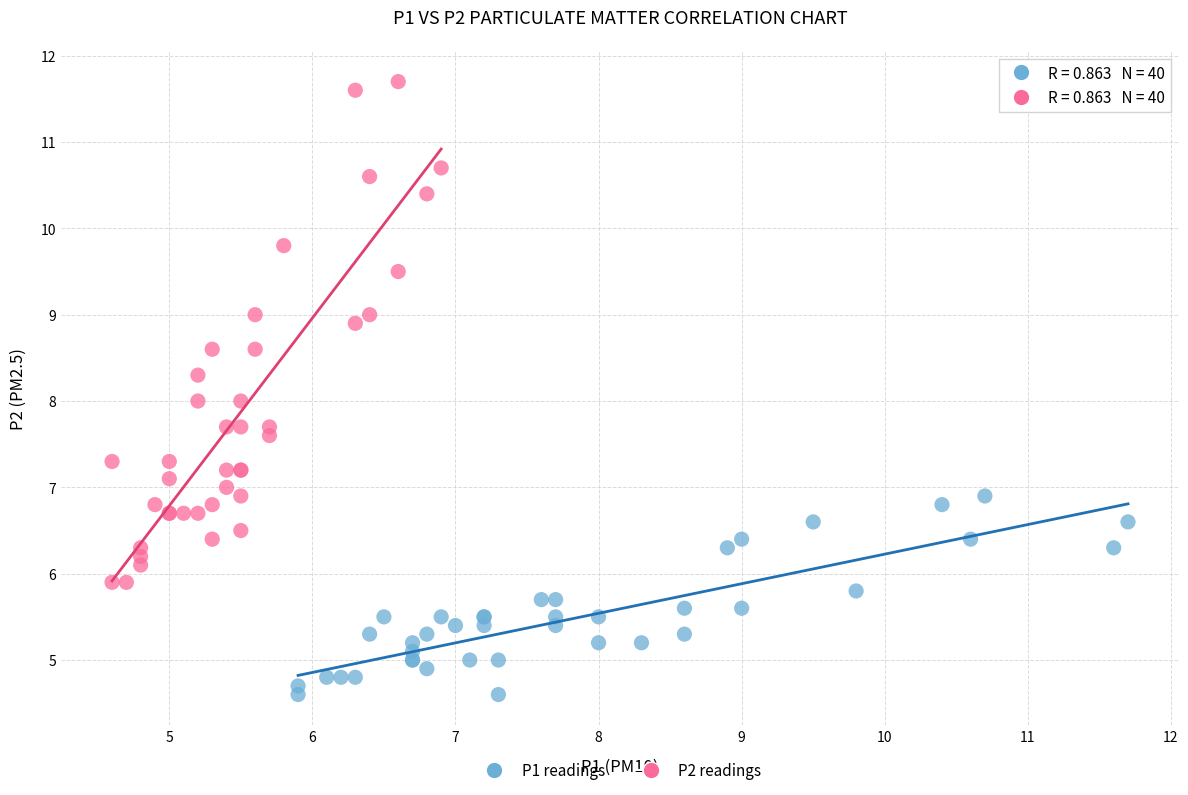

Which series contains the highest Y value?

P2 readings